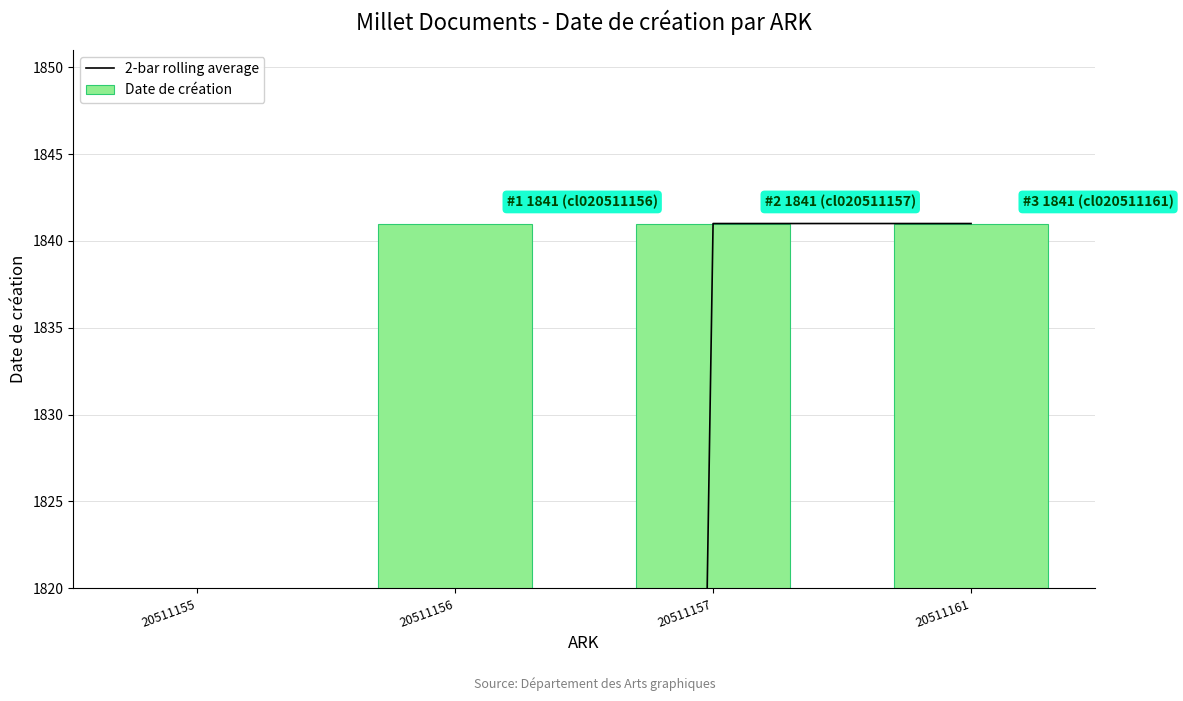

List the labels in order of 2-bar rolling average value, largest first.

20511157, 20511161, 20511156, 20511155